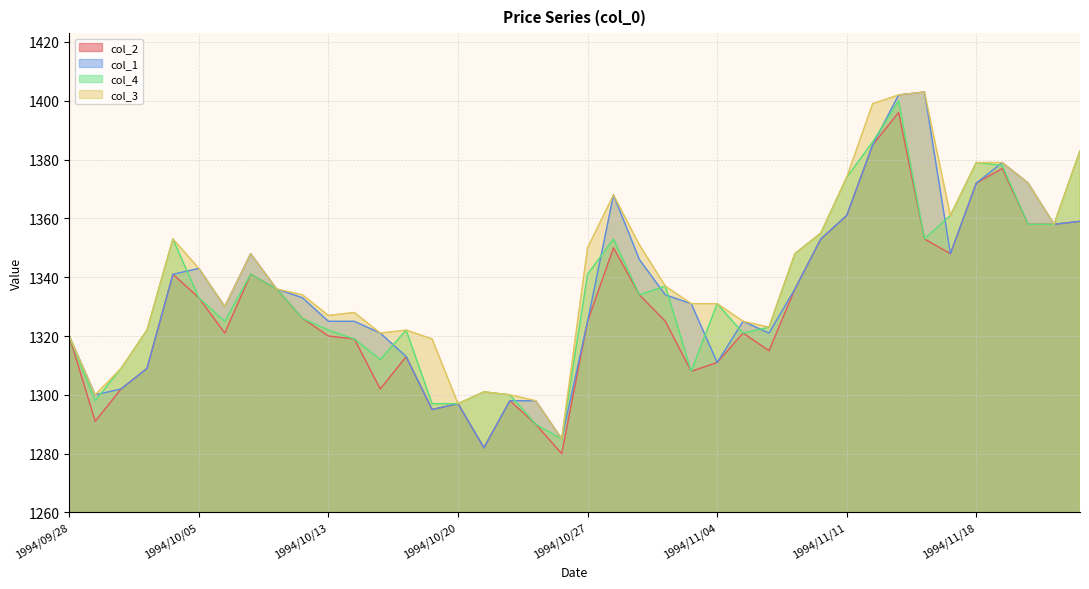

What is the difference between the highest and lowest values at 1994/11/07?

4